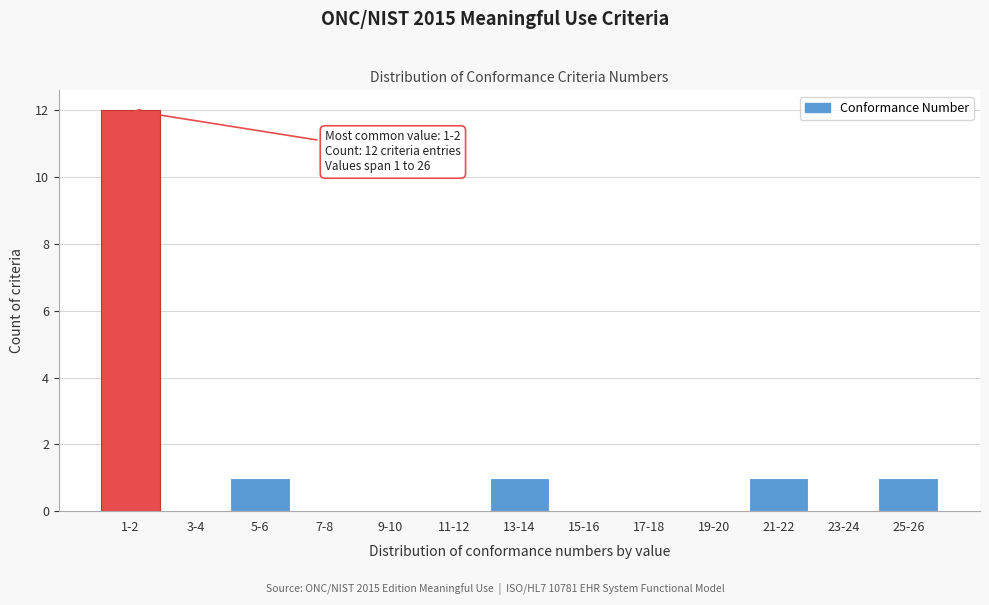

Reading left to right, what are all the values shown in this chart?

1-2=12	3-4=0	5-6=1	7-8=0	9-10=0	11-12=0	13-14=1	15-16=0	17-18=0	19-20=0	21-22=1	23-24=0	25-26=1